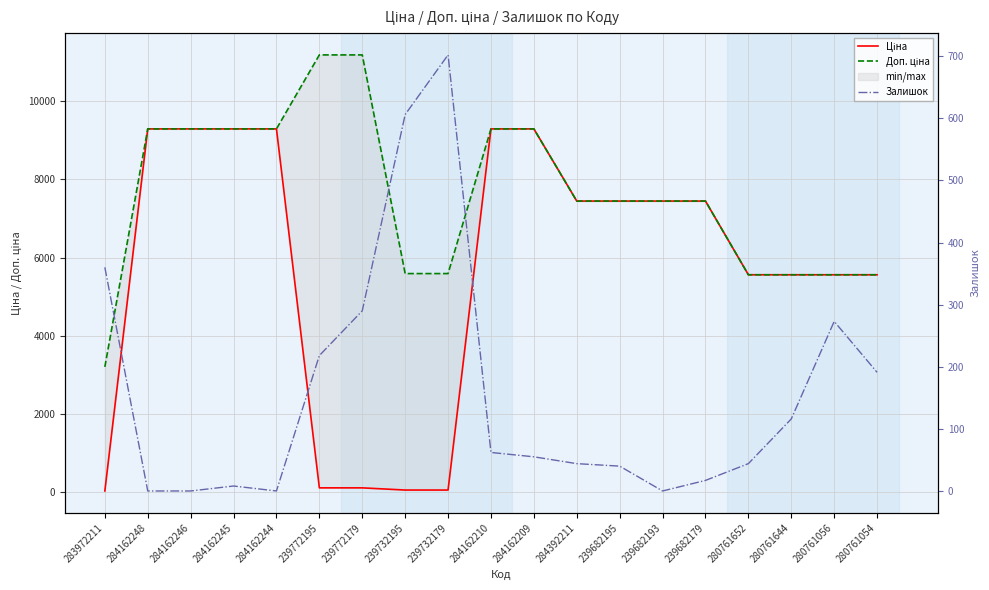

At which category is the sum across all series the highest?

284162210